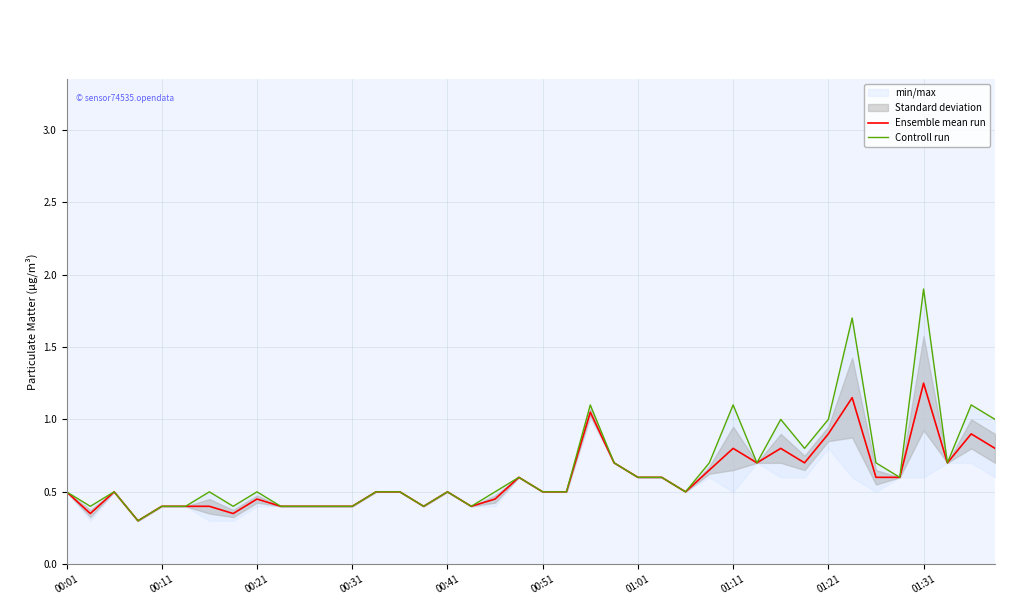

What is the total value across all series at 37?

1.4